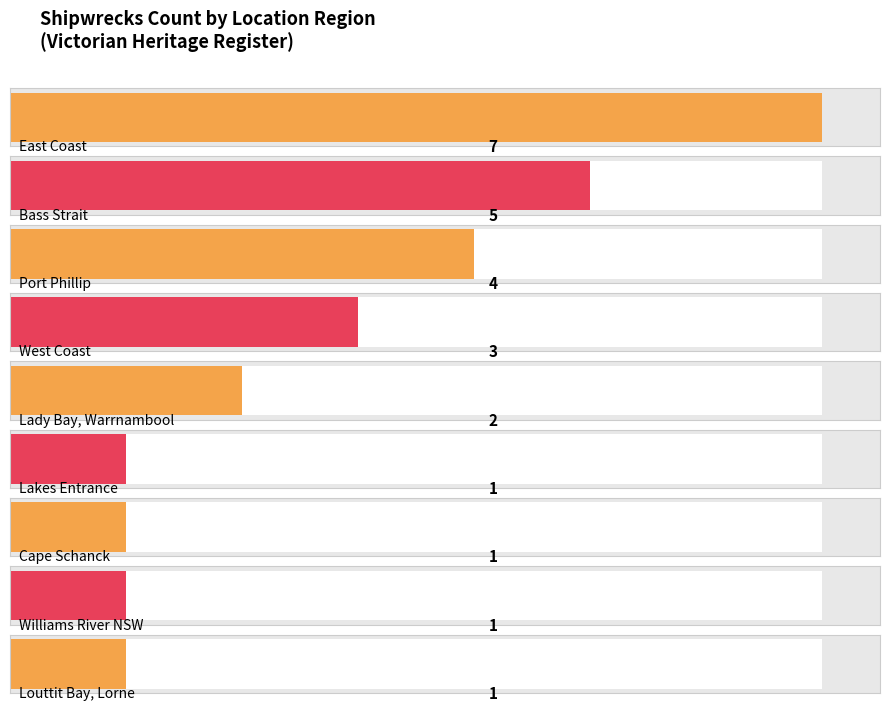

How many data points are less than 3?

5